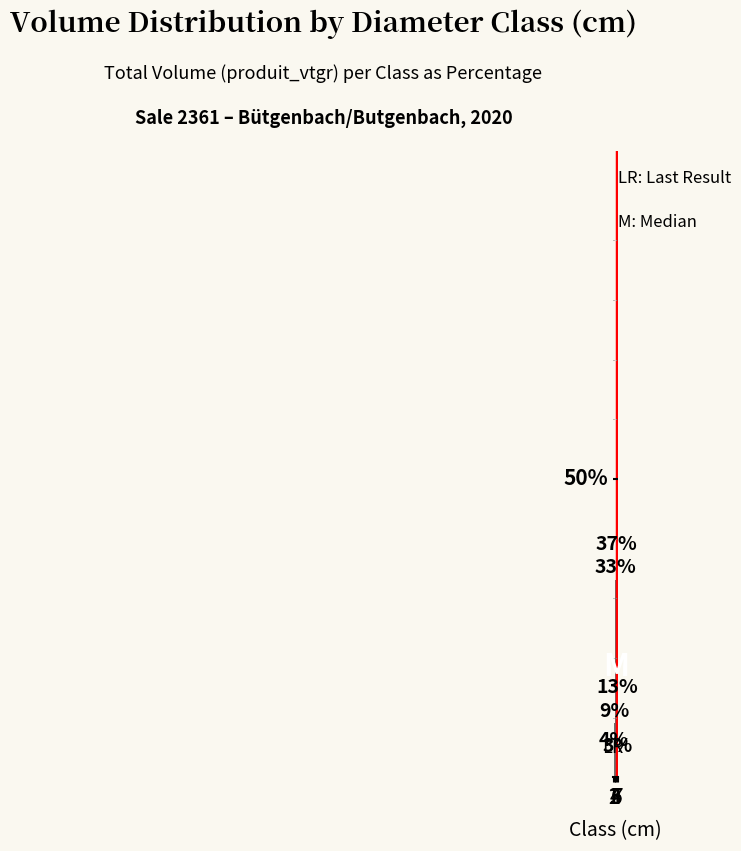

Are the bars horizontal?

No